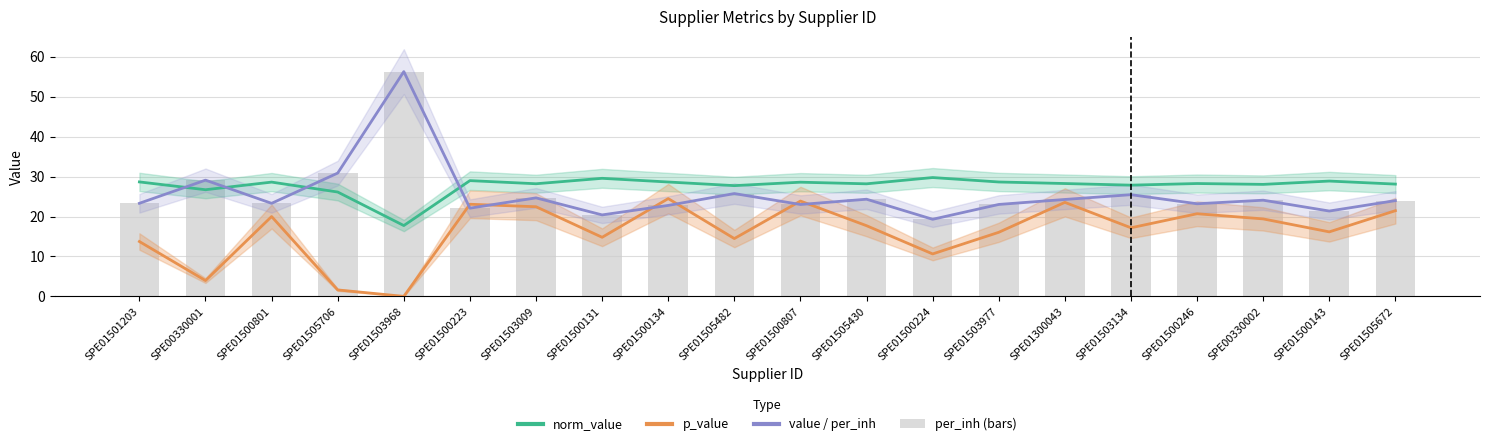

What is the sum of all value values?

510.8